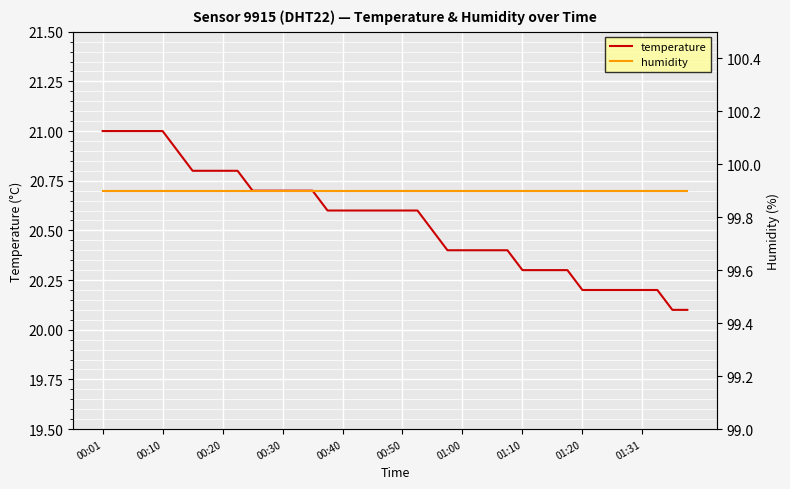

Does the chart display data point markers on the line(s)?

No